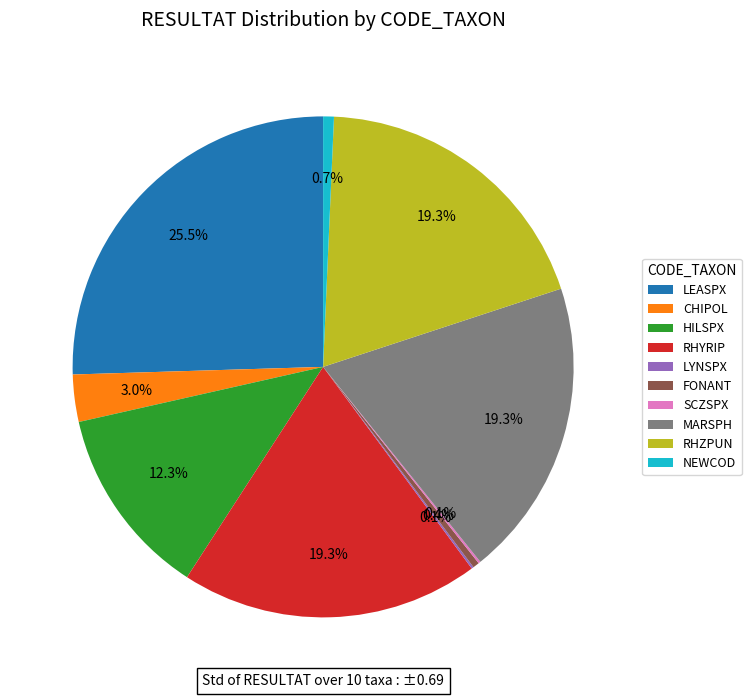

To the nearest percent, what portion does NEWCOD represent?

1%